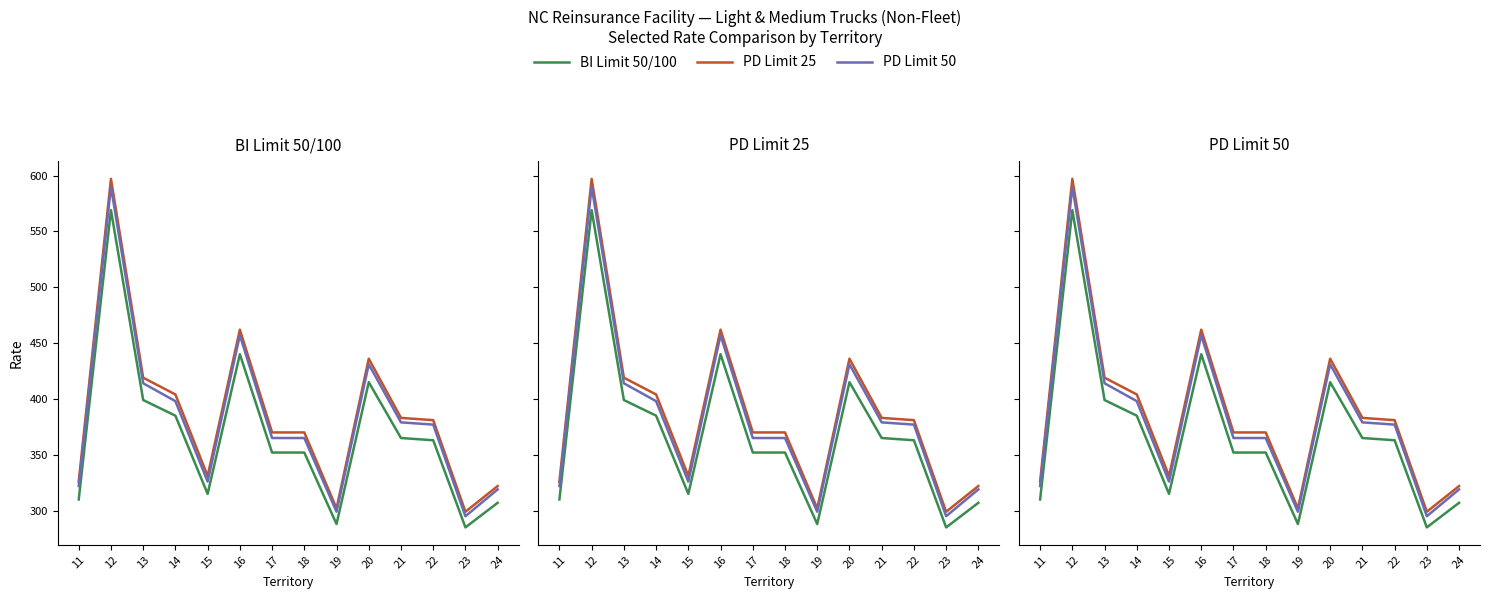

Which category has the lowest value in the PD Limit 25 series?

23